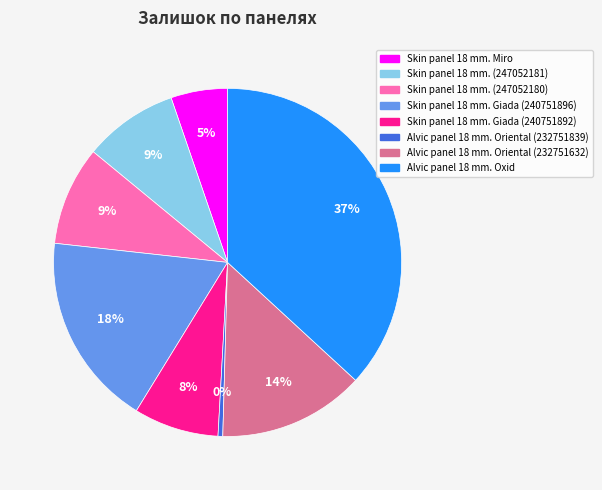

Is there a majority slice in this chart?

No